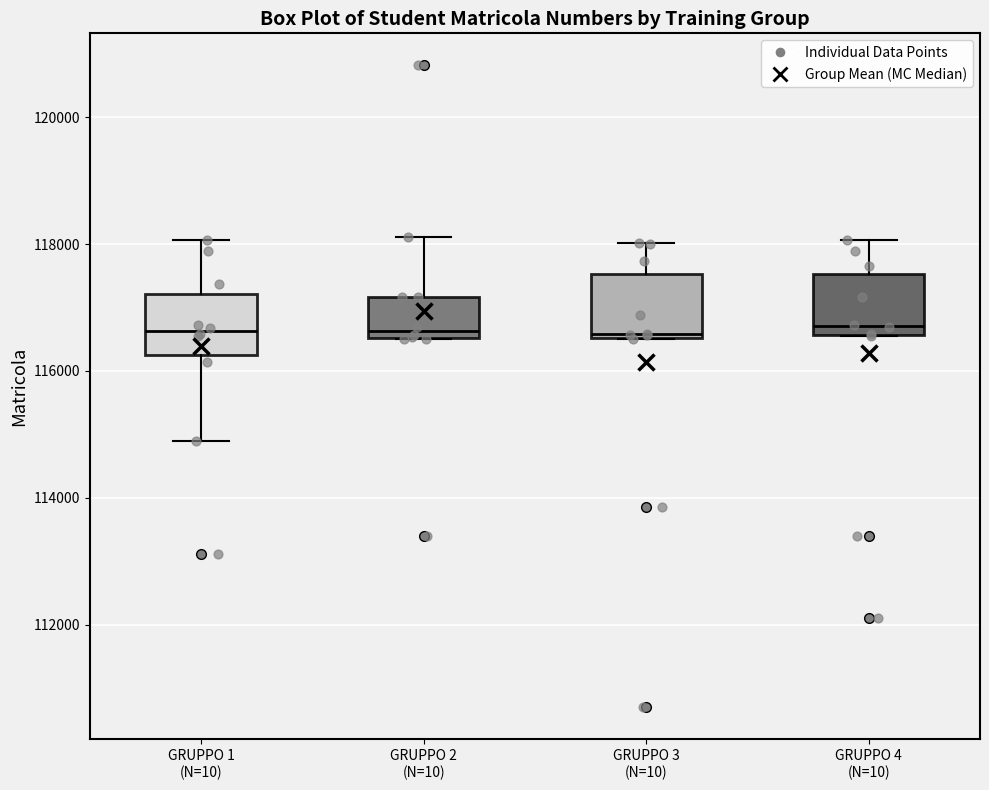

Reading left to right, transcribe this box plot: for each box, give where its median line is, the range the box spans, and where its two whiskers end, as read against the y-axis. The values are not printed on the chart, so give them approximately, as read against the axis.

GRUPPO 1 (N=10): median 116600, box 116200 to 117200, whiskers 114800 to 118000
GRUPPO 2 (N=10): median 116600 (just above the box's lower edge), box 116600 to 117200, whiskers 116600 to 118200
GRUPPO 3 (N=10): median 116600 (just above the box's lower edge), box 116600 to 117600, whiskers 116400 to 118000
GRUPPO 4 (N=10): median 116800, box 116600 to 117600, whiskers 116600 to 118000